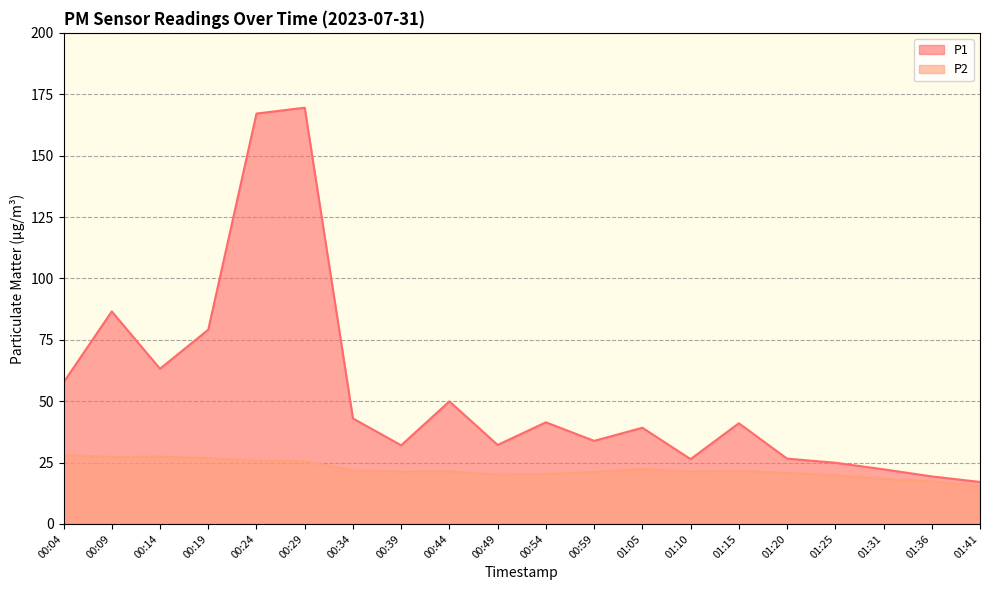

What are all the series names shown in the legend?

P1, P2